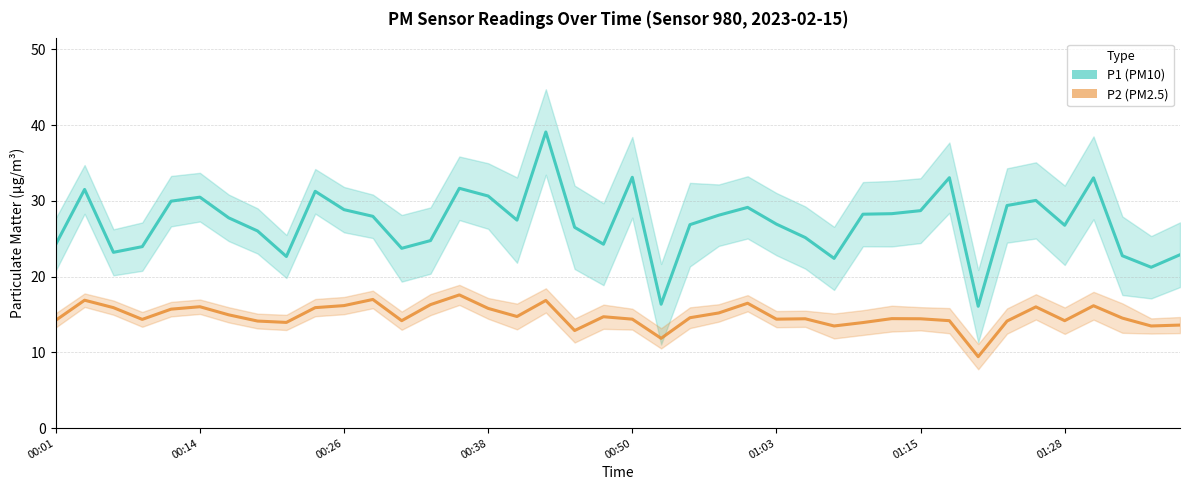

What is the difference between the highest and lowest values at 22?

12.3